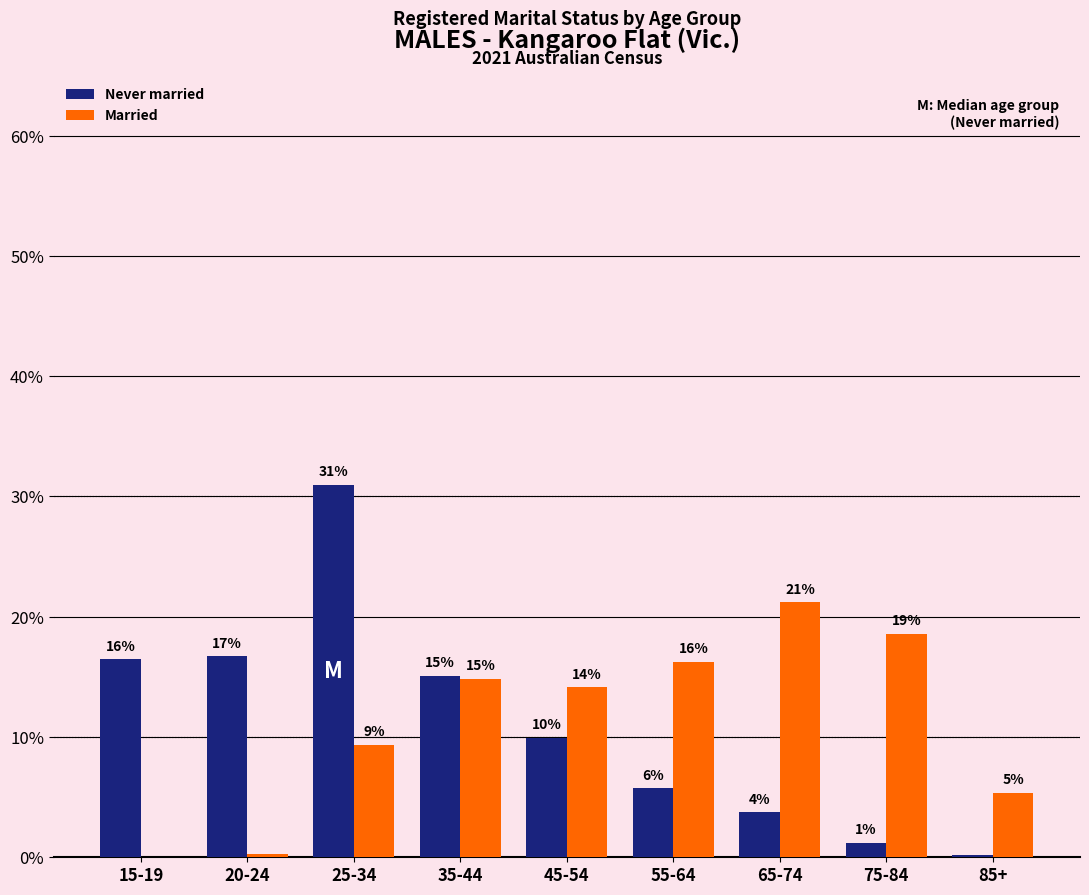

What is the difference between the Never married values at 65-74 and 85+?

3.6